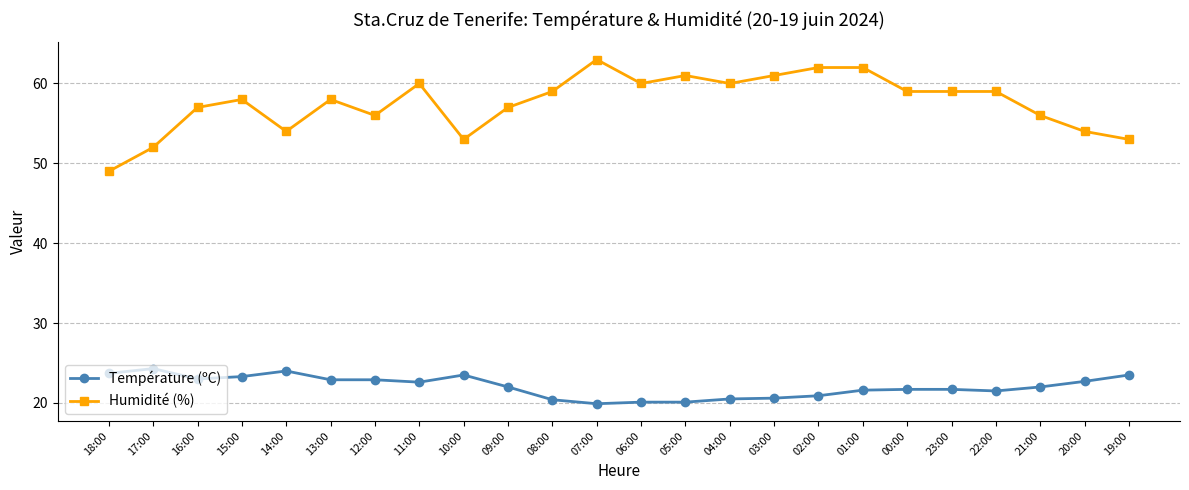

What is the total value across all series at 15:00?

81.3